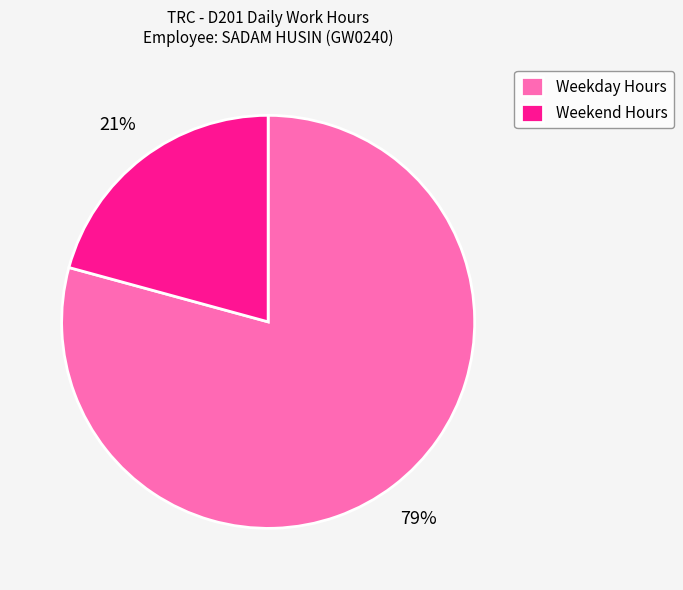

Does any single category account for the majority?

Yes